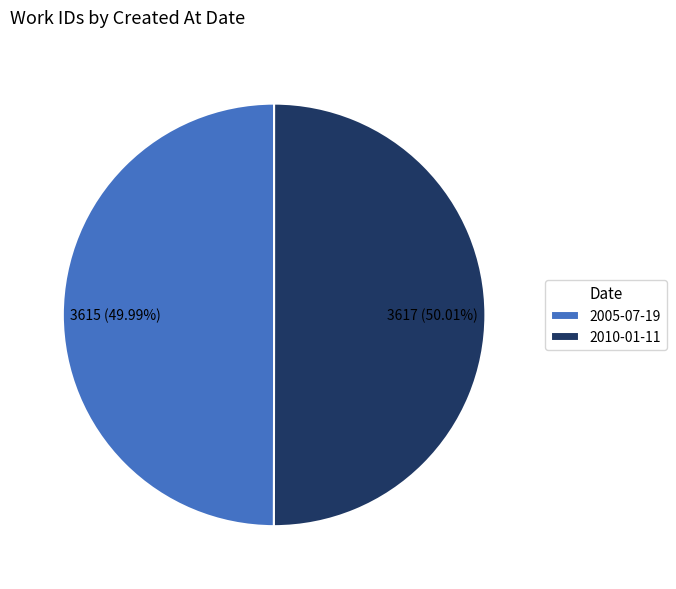

Is the sum of 2005-07-19 and 2010-01-11 greater than half?

Yes